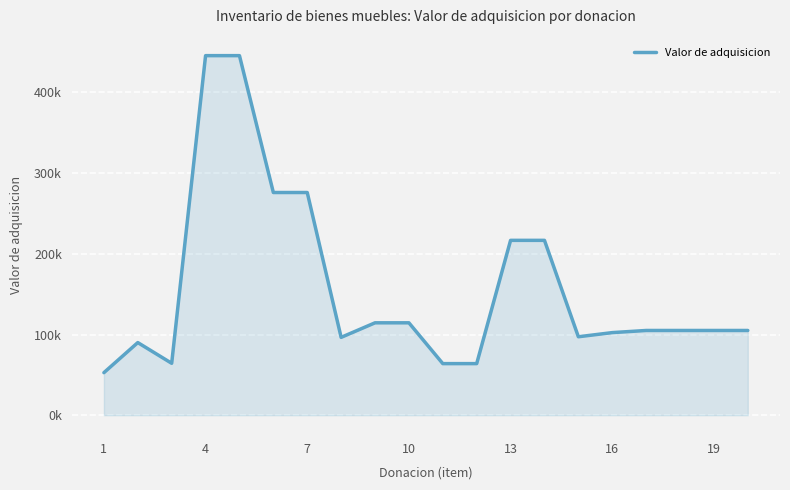

Is this an area chart (filled region under the line)?

Yes